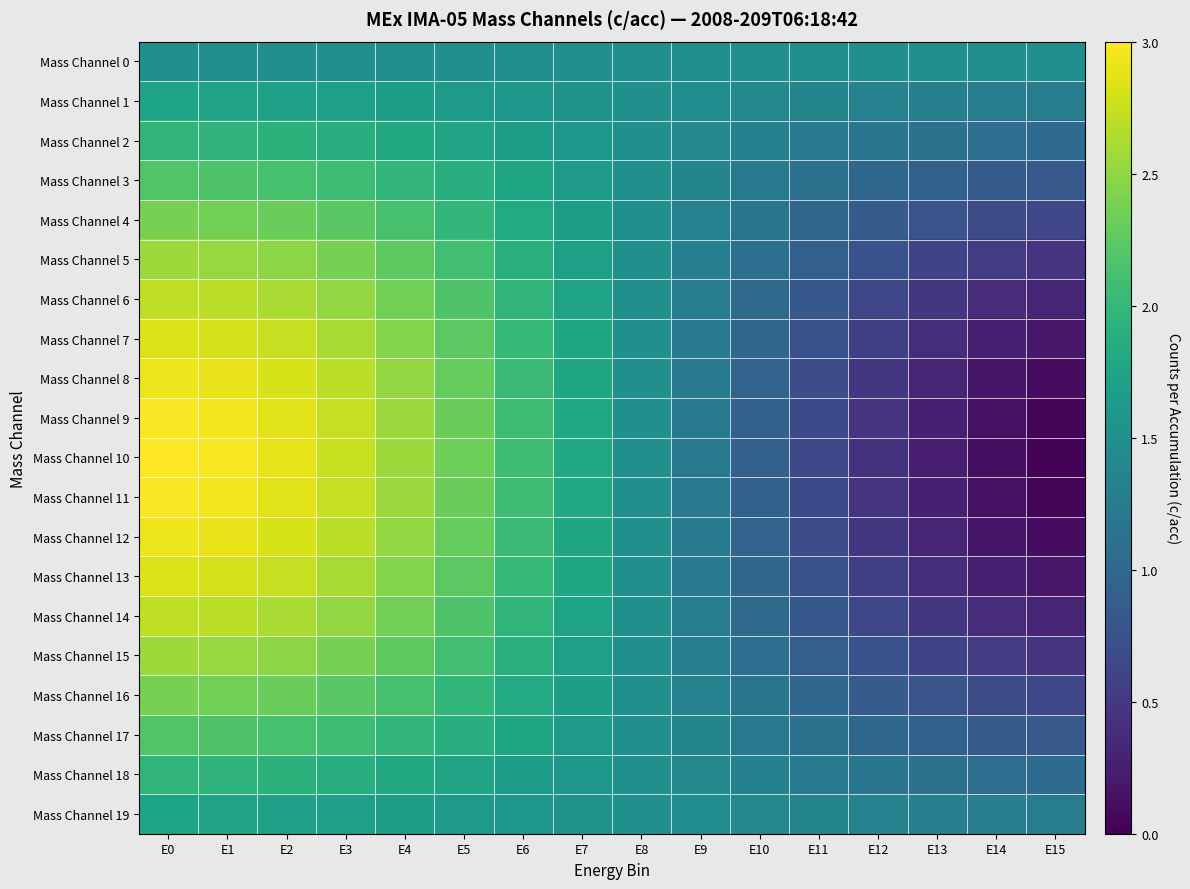

Which has a higher value, E0 or E13?

E0